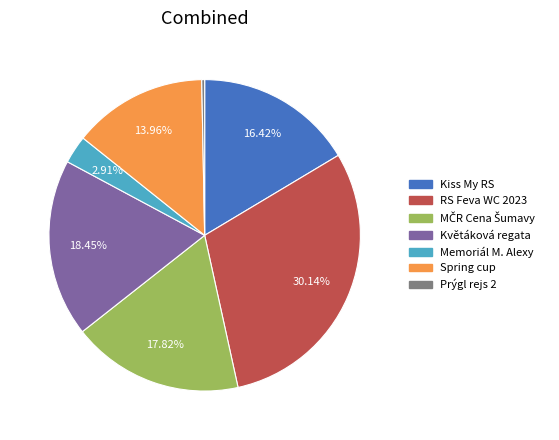

True or false: Spring cup accounts for 14% of the total.

True